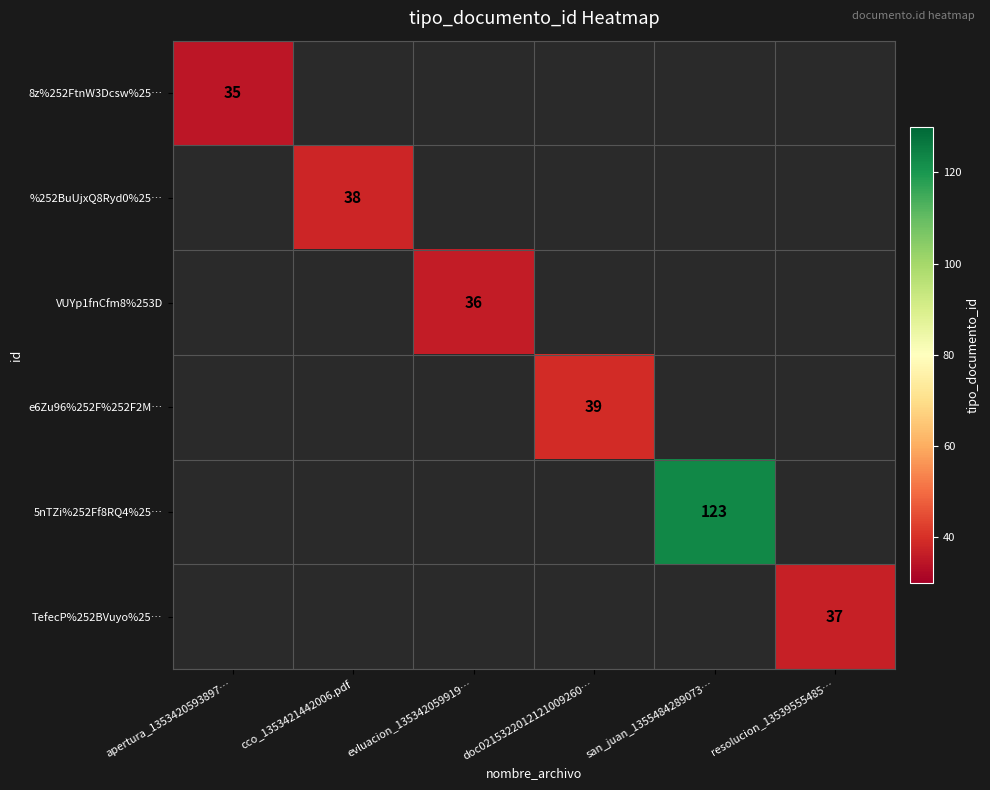

The value of e6Zu96%252F%252F2M… at doc0215322012121009260… is 53. True or false?

False